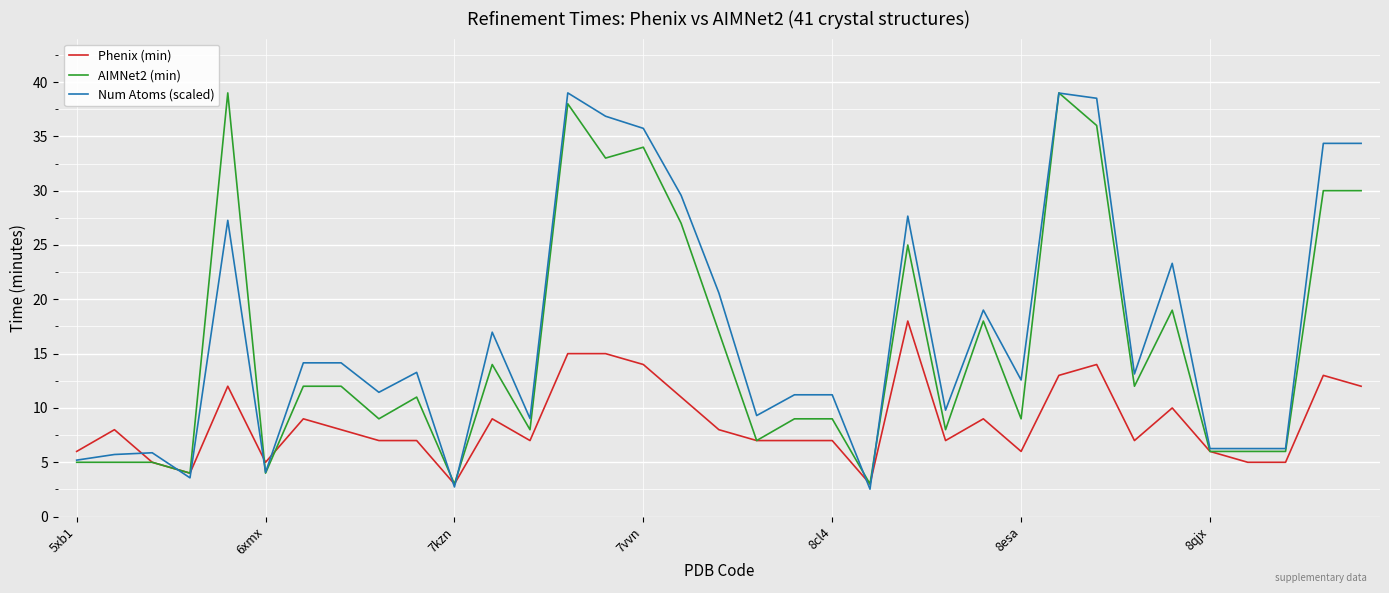

Is this an area chart (filled region under the line)?

No